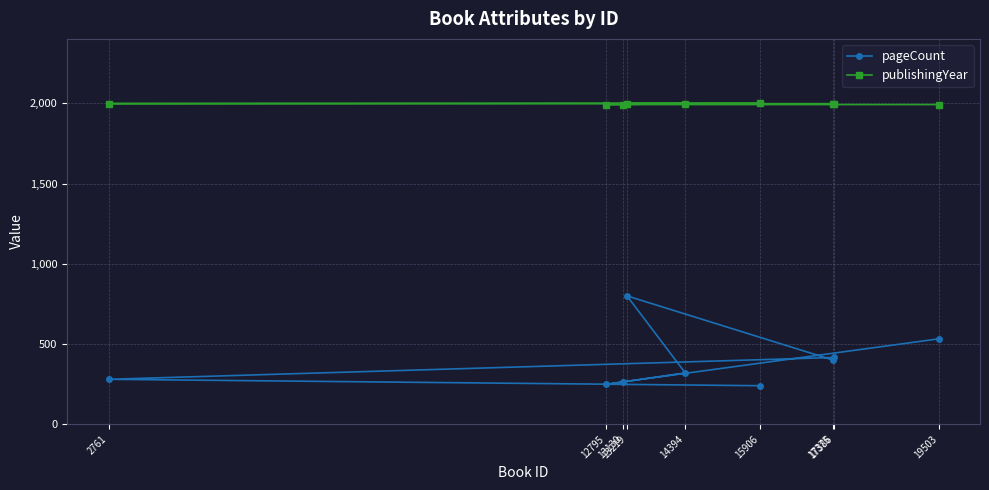

What are all the series names shown in the legend?

pageCount, publishingYear